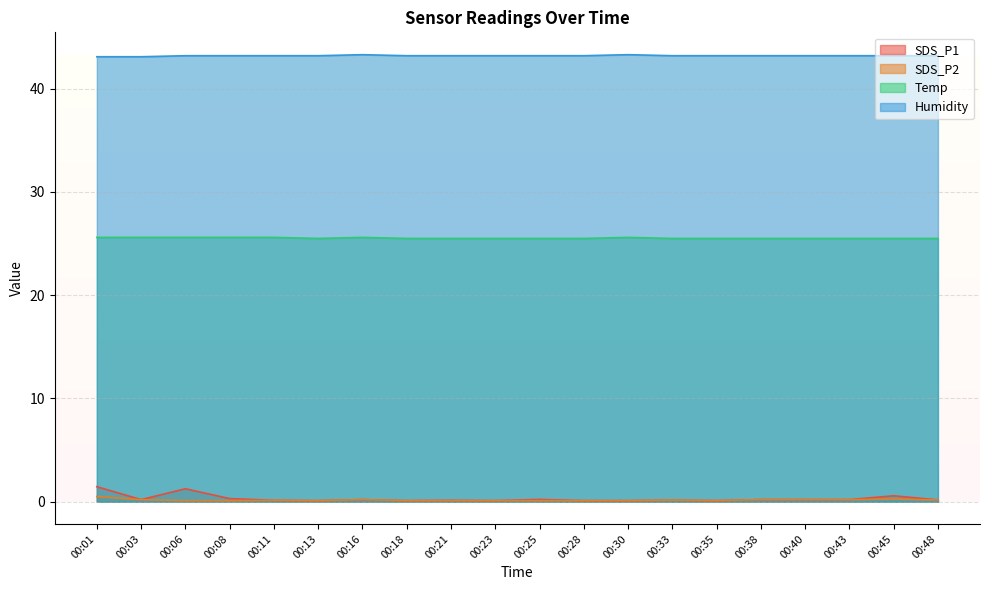

At which category is the sum across all series the highest?

00:01